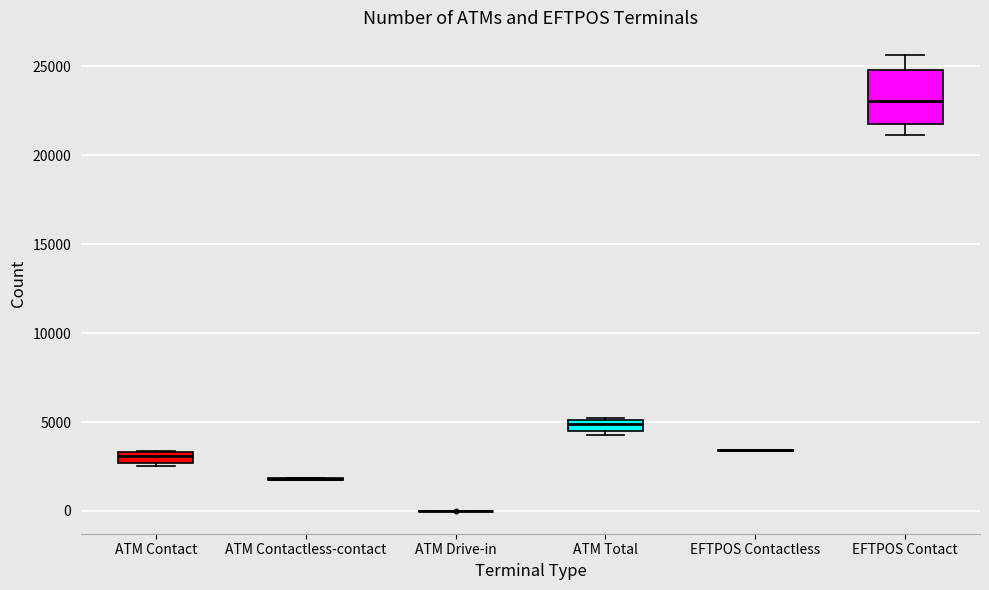

Which box is the tallest, from its lower edge to its upper edge?

EFTPOS Contact